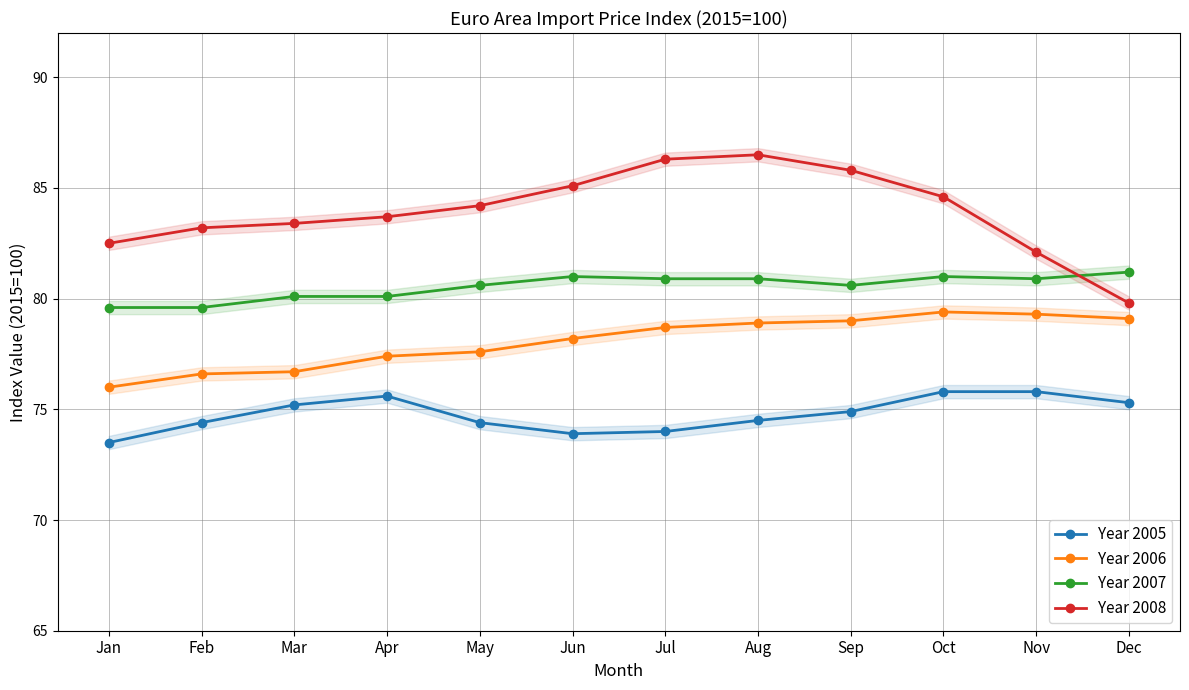

Reading left to right, extract all data points from this chart.

Year 2005: Jan=73.5	Feb=74.4	Mar=75.2	Apr=75.6	May=74.4	Jun=73.9	Jul=74.0	Aug=74.5	Sep=74.9	Oct=75.8	Nov=75.8	Dec=75.3
Year 2006: Jan=76.0	Feb=76.6	Mar=76.7	Apr=77.4	May=77.6	Jun=78.2	Jul=78.7	Aug=78.9	Sep=79.0	Oct=79.4	Nov=79.3	Dec=79.1
Year 2007: Jan=79.6	Feb=79.6	Mar=80.1	Apr=80.1	May=80.6	Jun=81.0	Jul=80.9	Aug=80.9	Sep=80.6	Oct=81.0	Nov=80.9	Dec=81.2
Year 2008: Jan=82.5	Feb=83.2	Mar=83.4	Apr=83.7	May=84.2	Jun=85.1	Jul=86.3	Aug=86.5	Sep=85.8	Oct=84.6	Nov=82.1	Dec=79.8